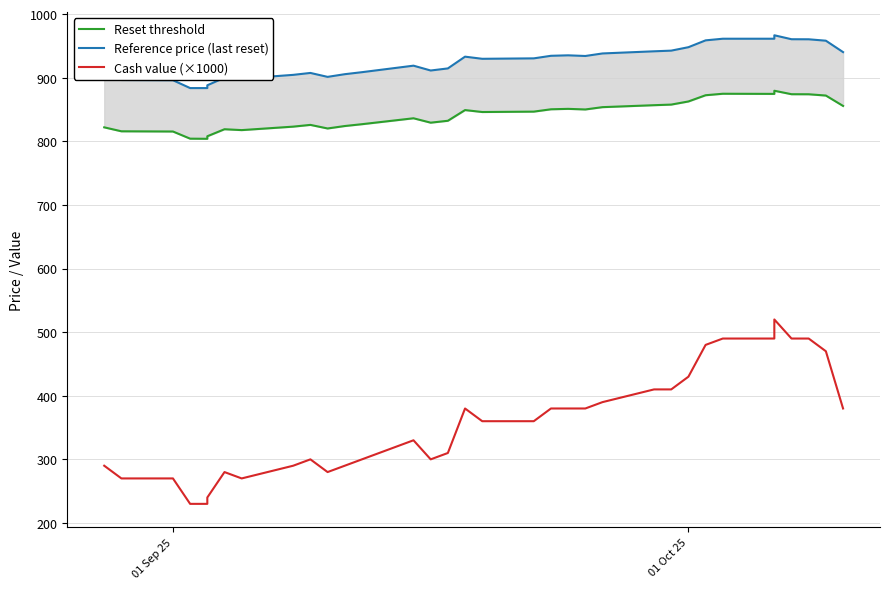

The value of Reference price (last reset) at 3 is 1485.3. True or false?

False